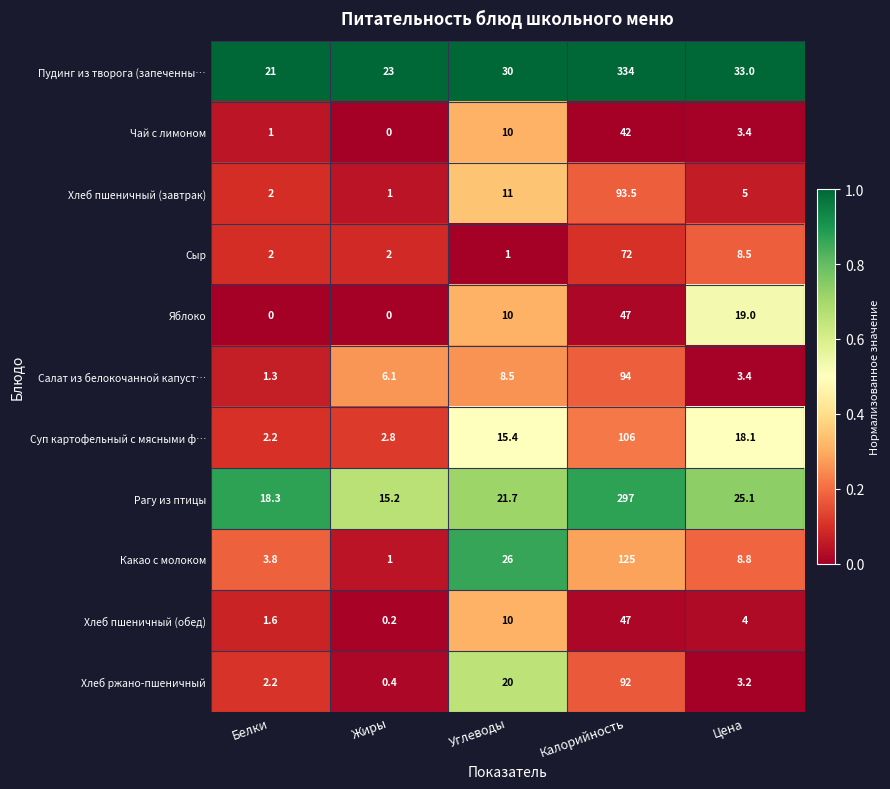

What is the spread (max minus min) of values at Жиры?

23.0